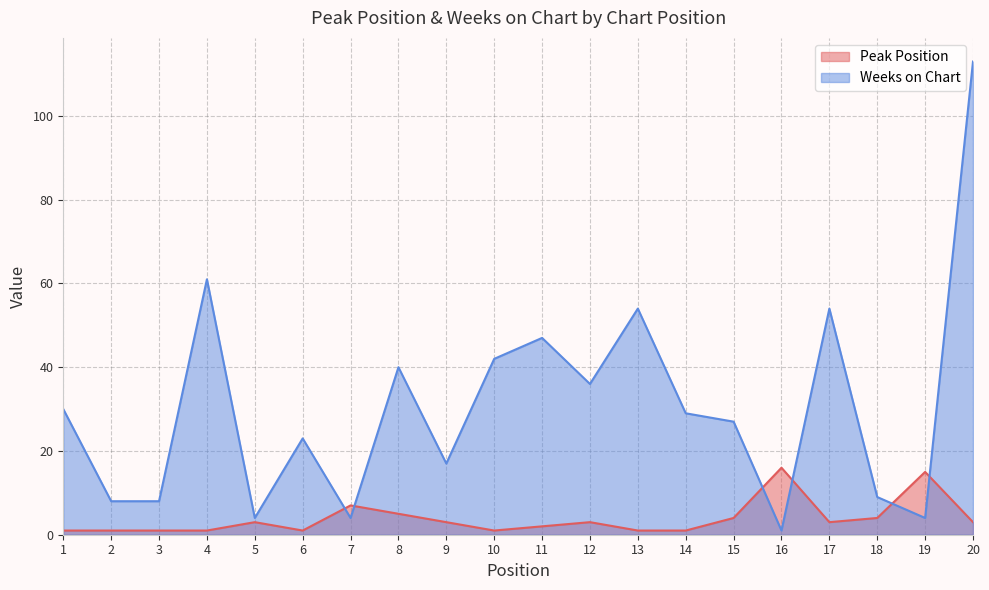

Is the value of Peak Position at 18 greater than the value of Weeks on Chart at 8?

No